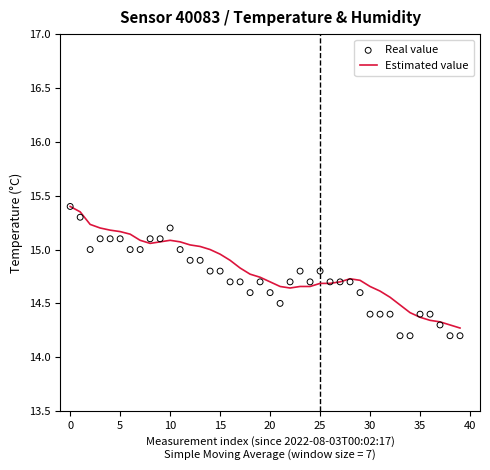

Which series has the widest spread of Y values?

Real value